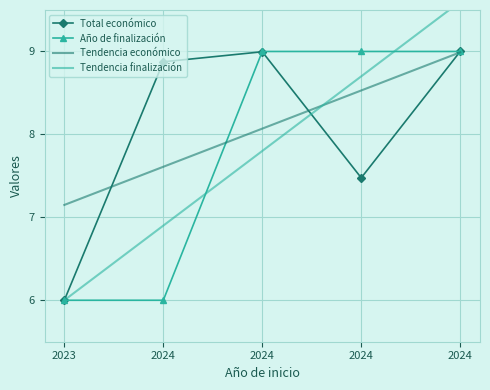

Which series has the largest total across all categories?

Total económico